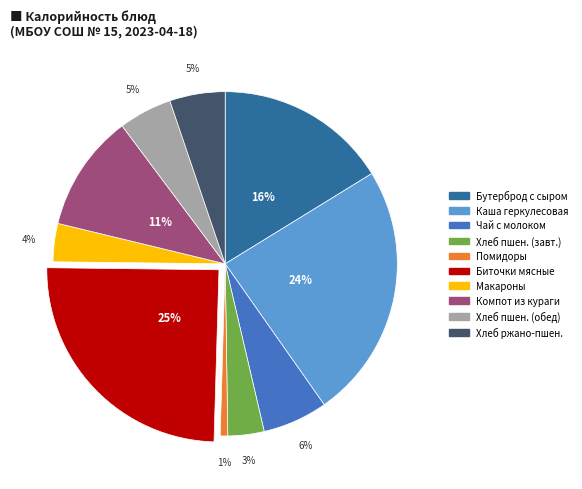

Does any single category account for the majority?

No